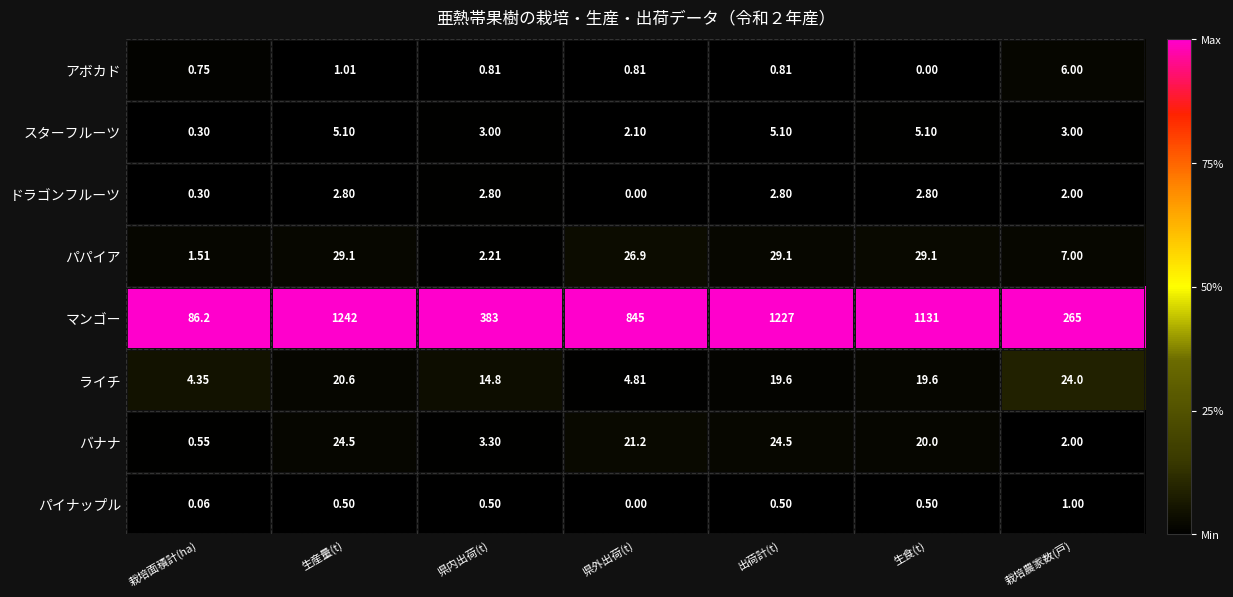

Which series has the widest spread of values?

マンゴー